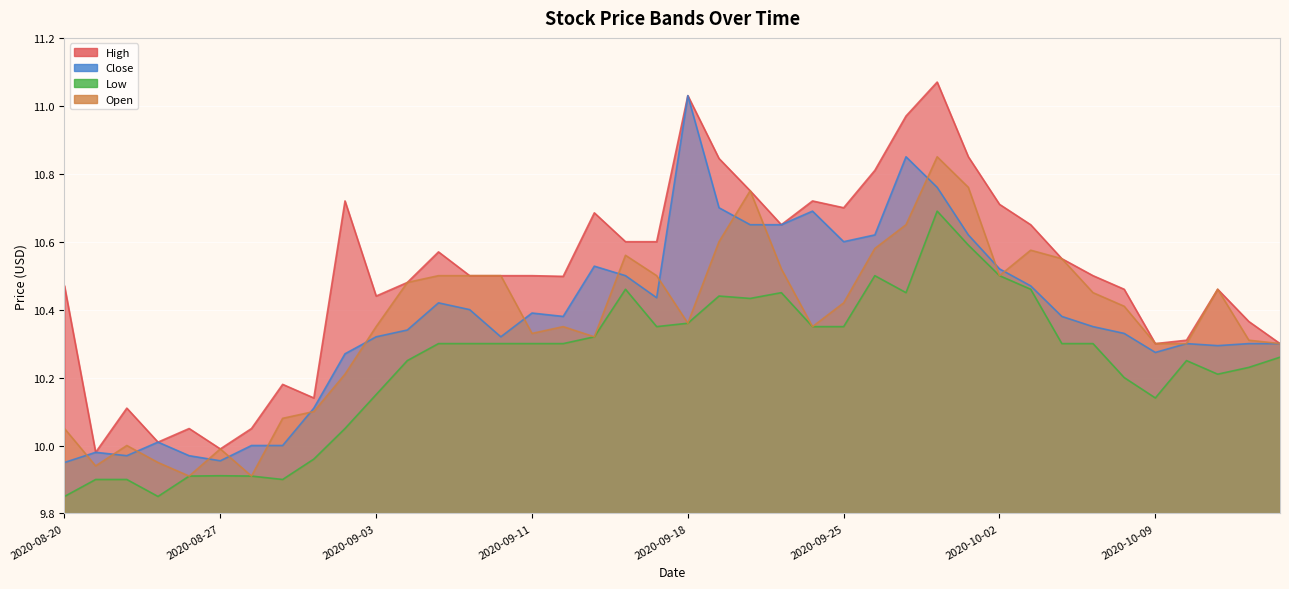

How many lines are shown in the chart?

4